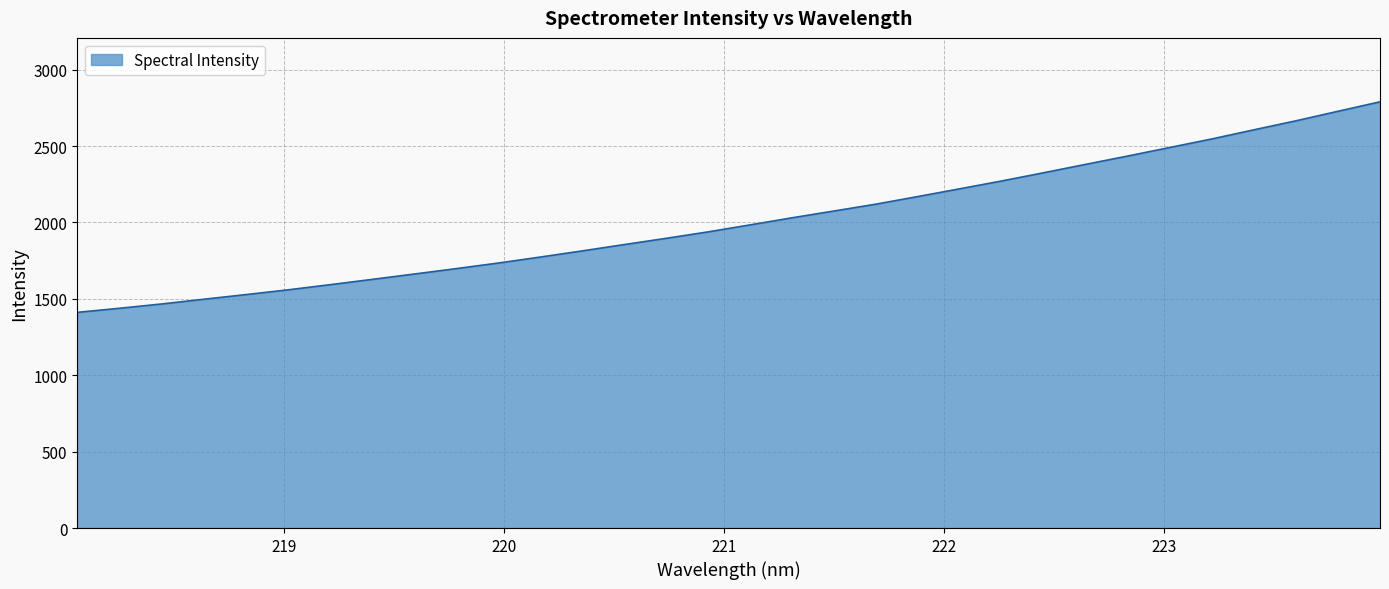

What is the smallest value displayed?

1411.8